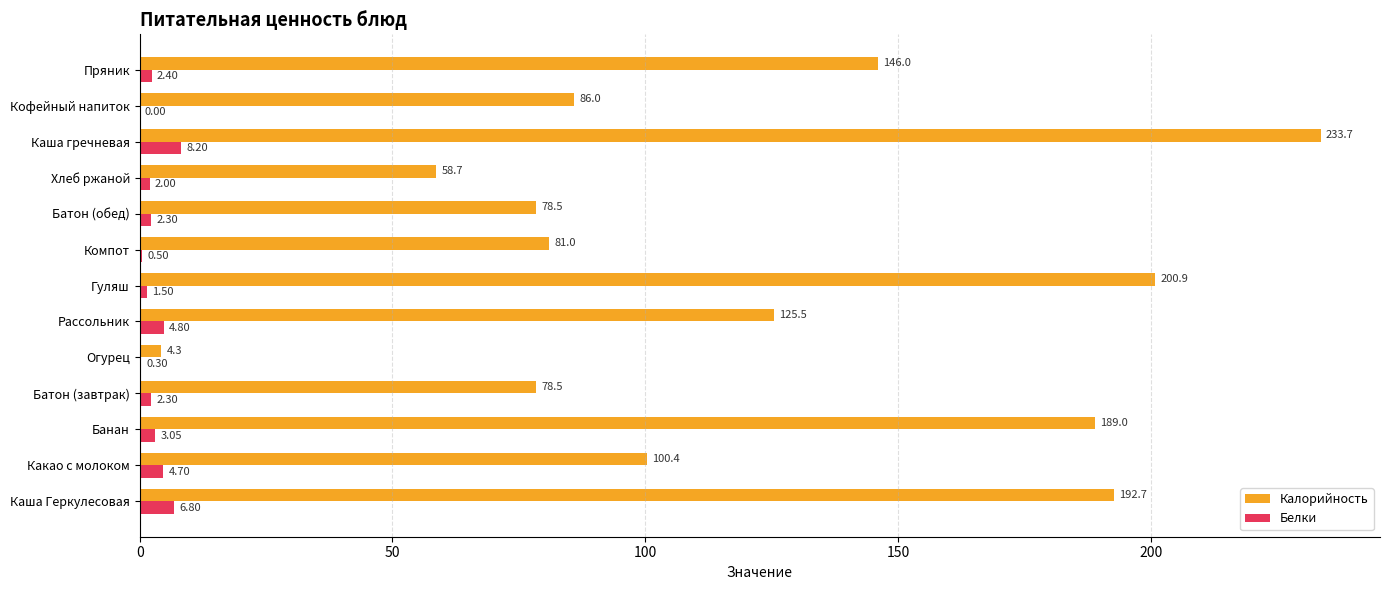

What is the maximum value shown in the chart?

233.7